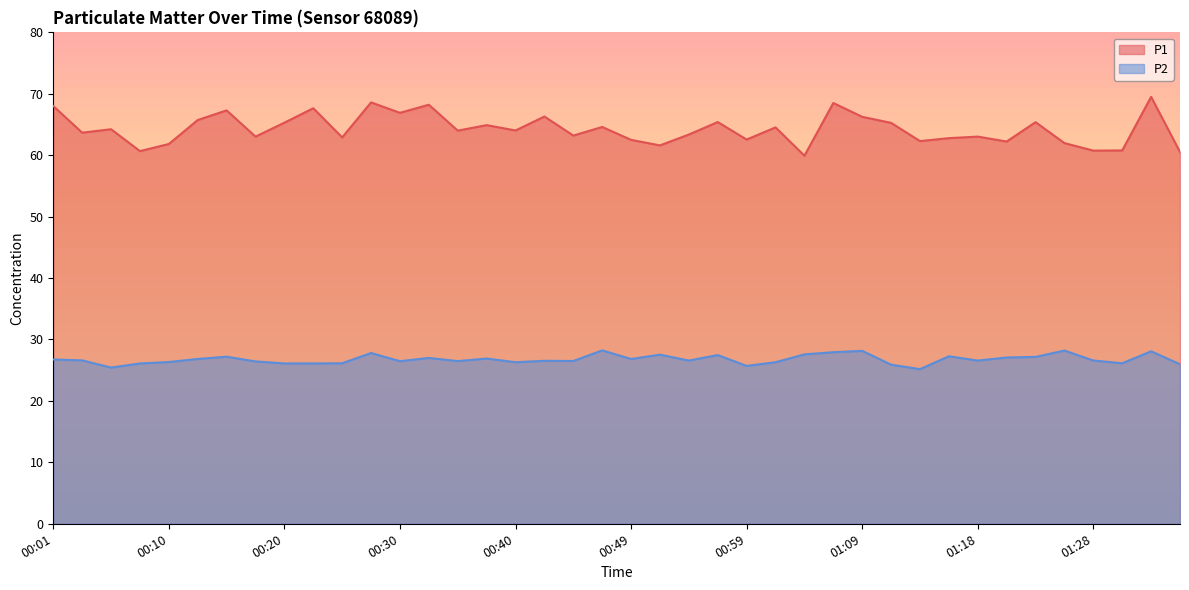

Which has a higher value, 00:06 or 00:52?

00:06